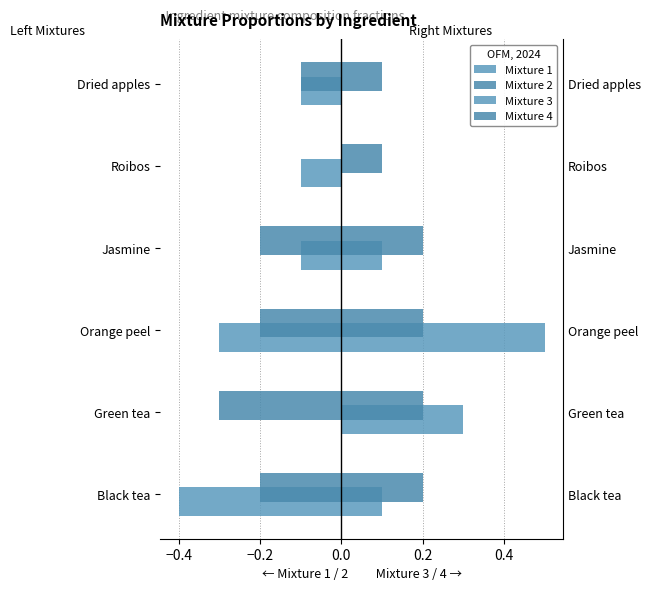

Is it true that Mixture 1 equals -0.1 at Dried apples?

False